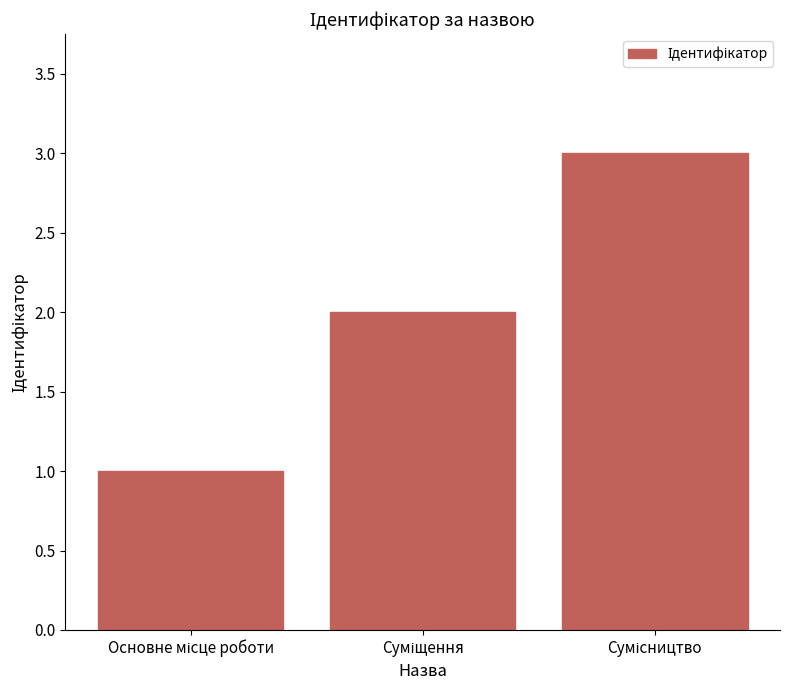

Reading left to right, transcribe all the data shown in this chart.

1	2	3